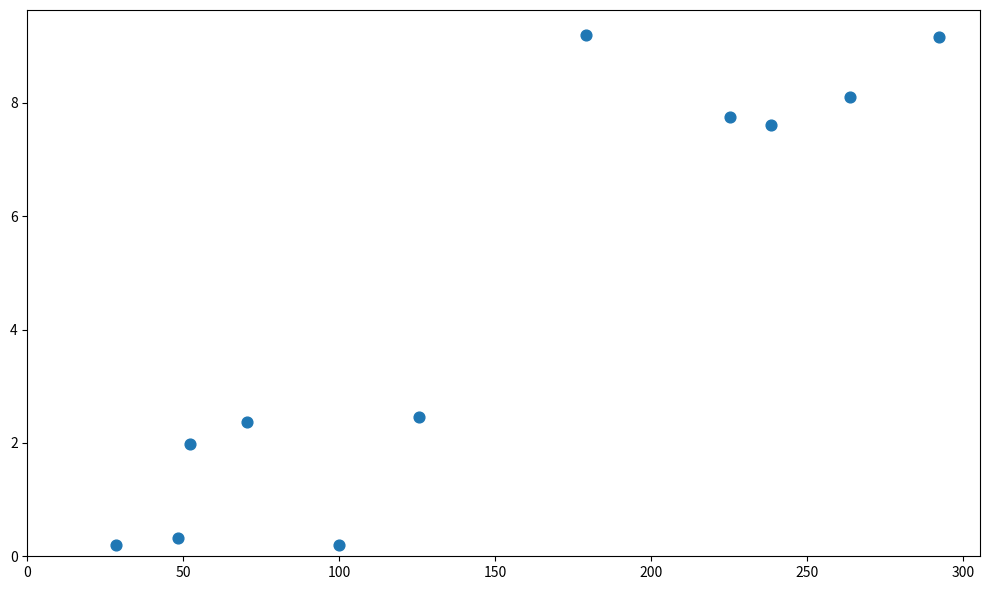

What is the average Y value?

4.5